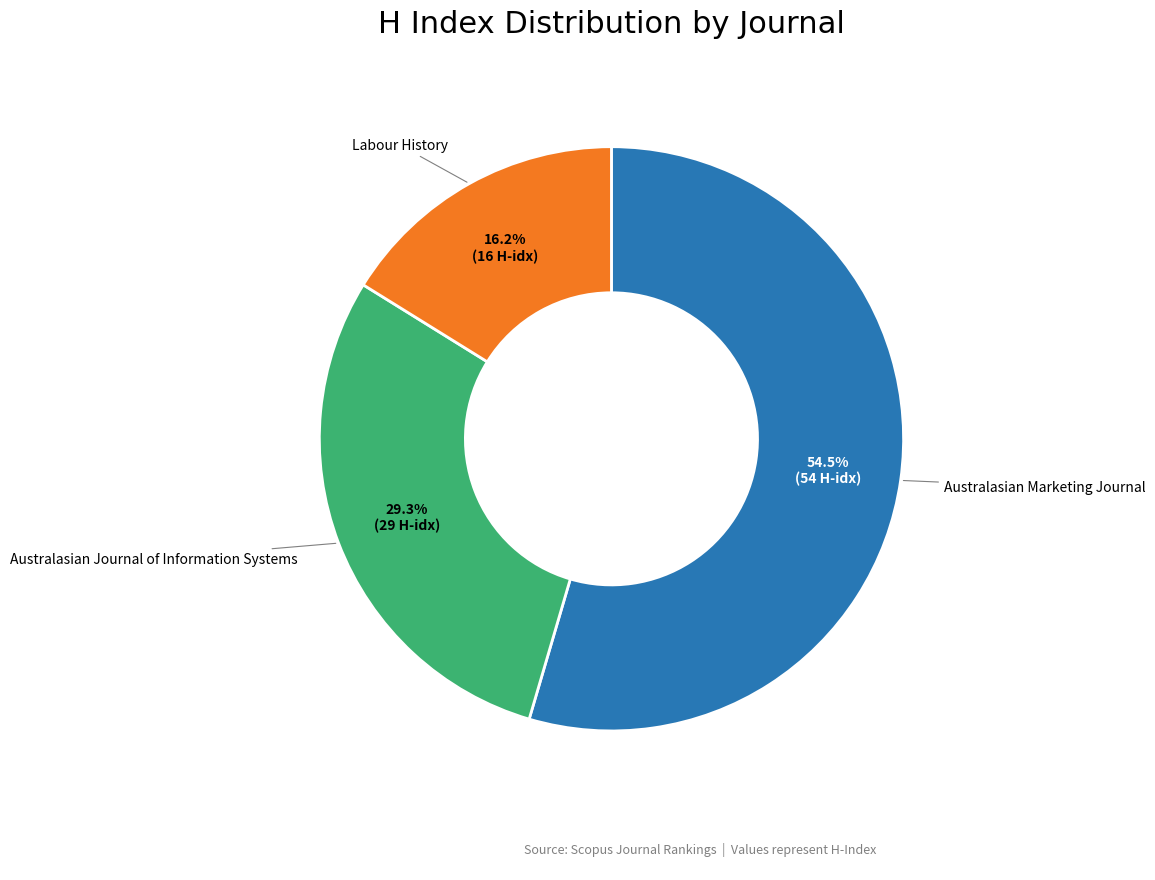

To the nearest percent, what is the difference between the largest and smallest slice percentages?

38%